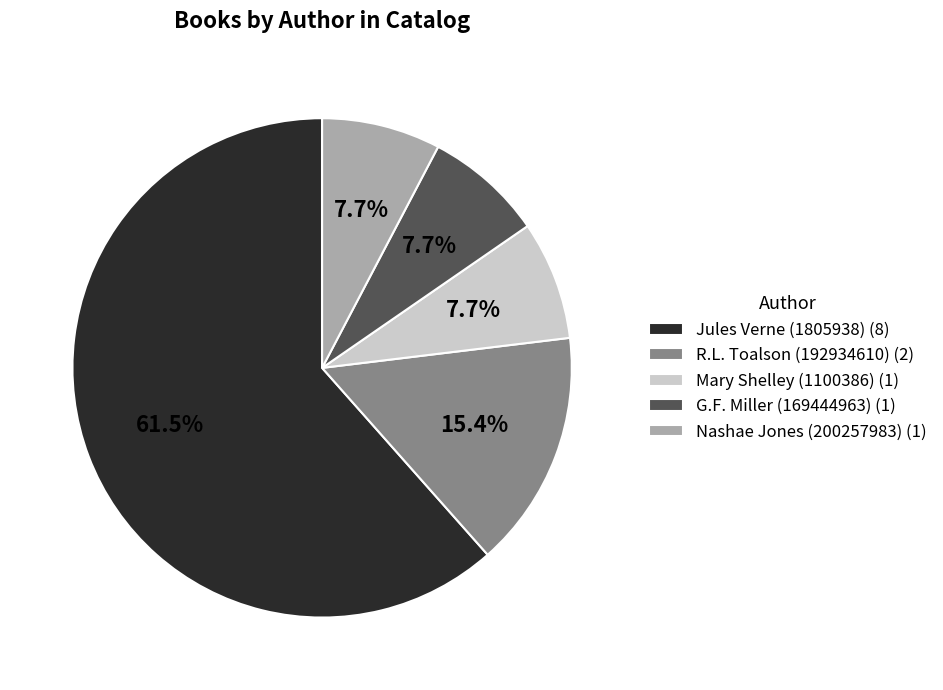

To the nearest percent, what is the combined percentage of Jules Verne (1805938) and G.F. Miller (169444963)?

69%